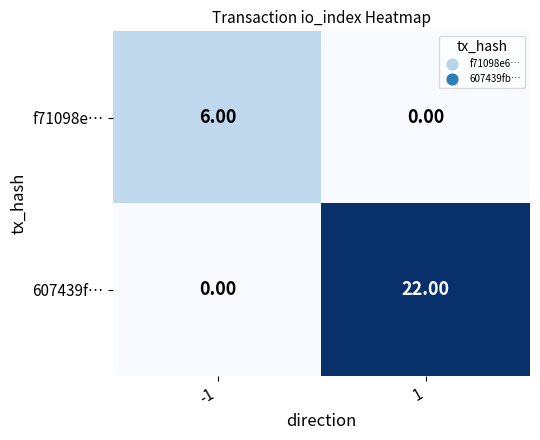

Which series has the largest total across all categories?

607439f…